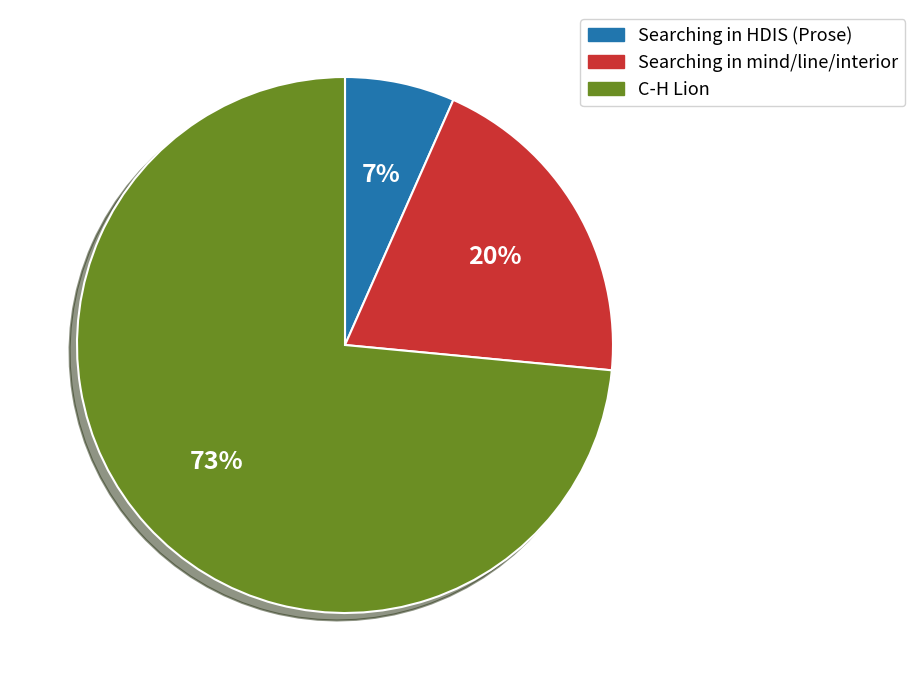

Between Searching in HDIS (Prose) and Searching in mind/line/interior, which is larger?

Searching in mind/line/interior